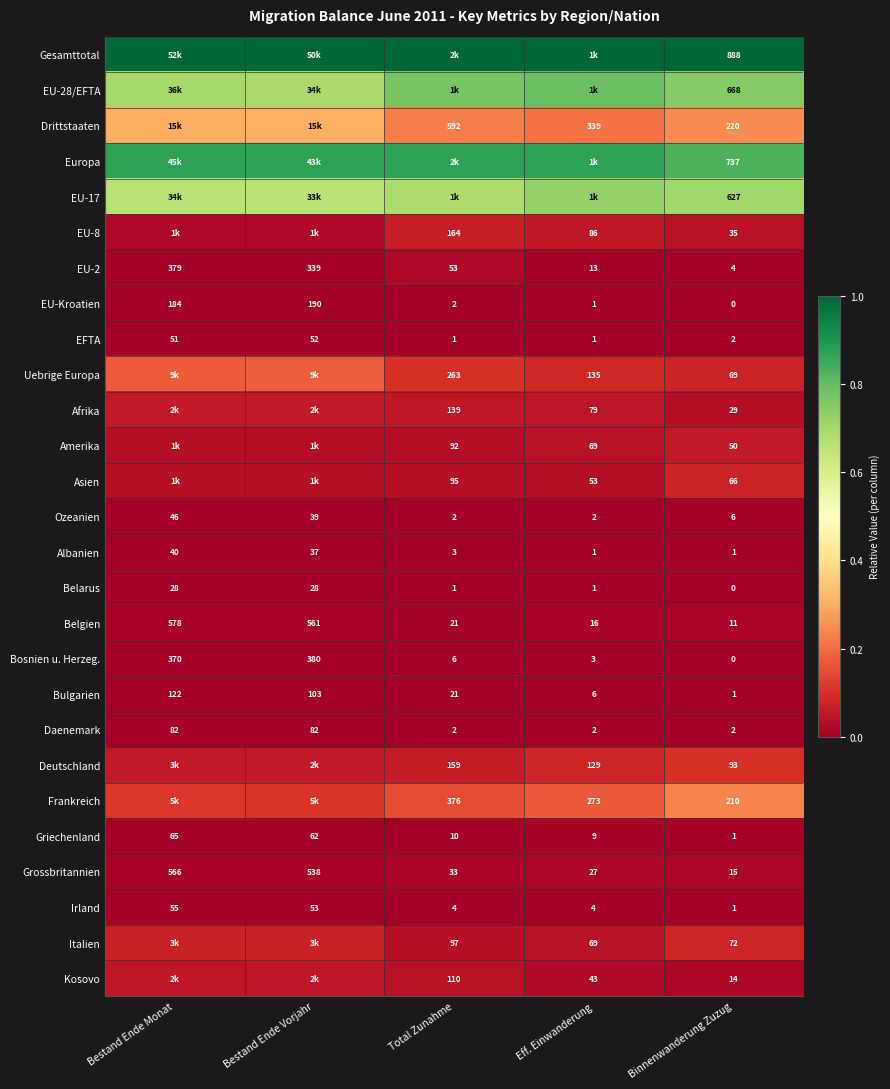

At which label does Irland first exceed 4?

Bestand Ende Monat